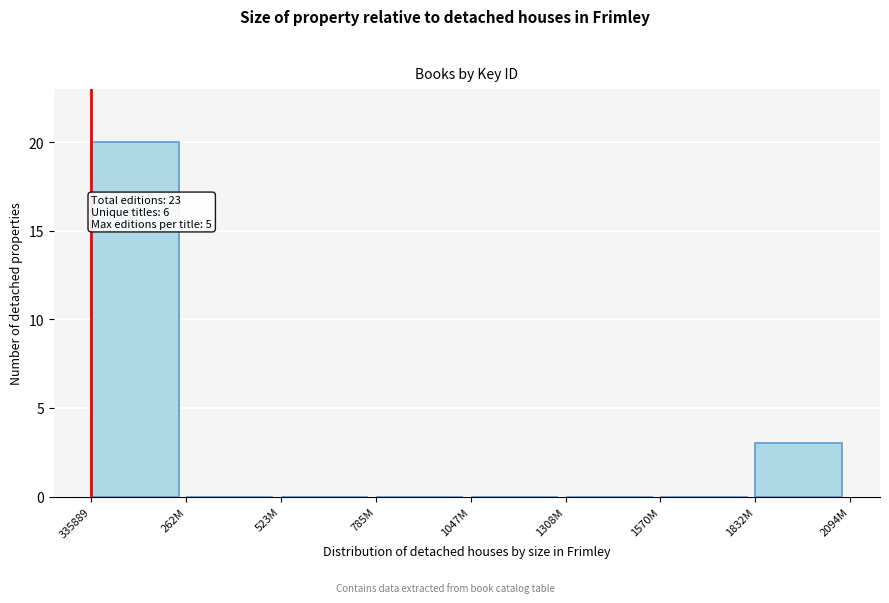

Reading left to right, list all the values displayed in this chart.

335889=20	262M=0	523M=0	785M=0	1047M=0	1308M=0	1570M=0	1832M=3